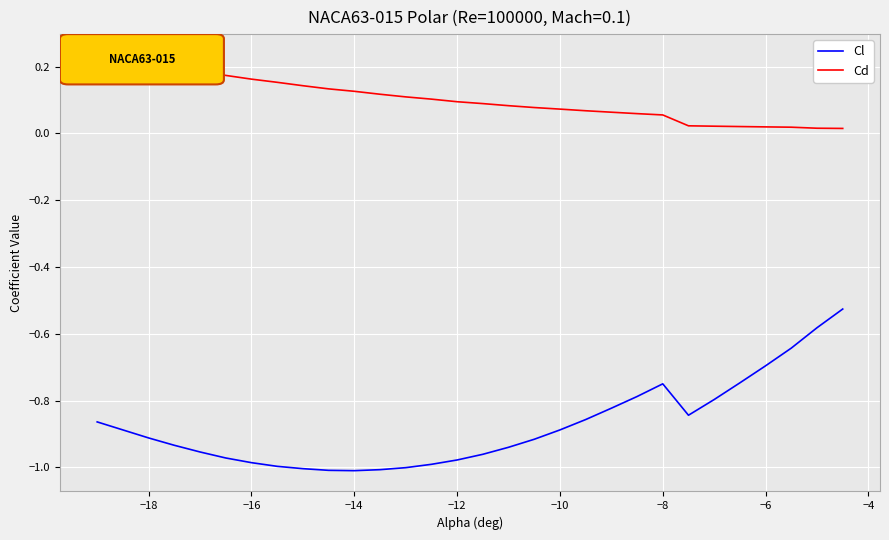

True or false: Cd and Cl intersect in this chart.

False